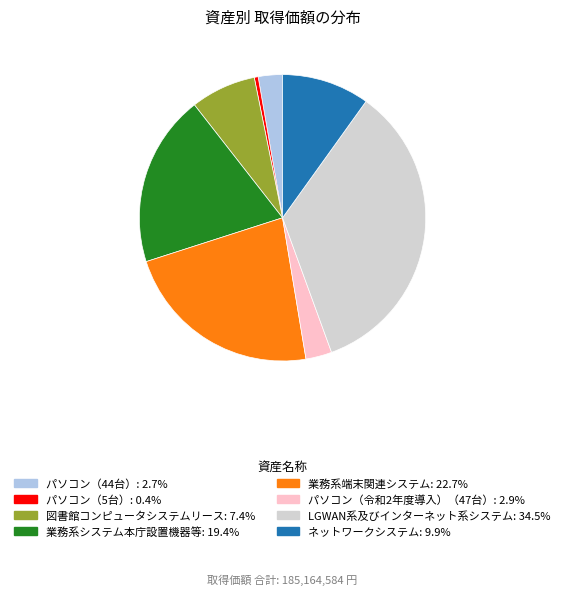

Approximately how many times larger is the value at 業務系端末関連システム compared to 図書館コンピュータシステムリース?

3.1